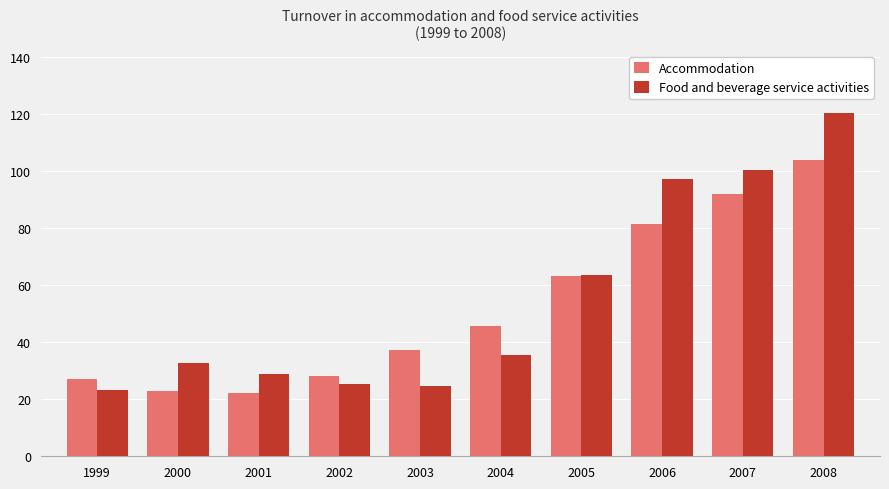

Which series has the widest spread of values?

Food and beverage service activities